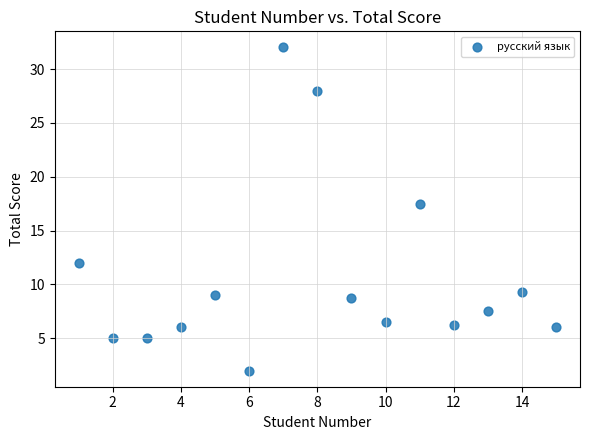

What Y value in the scatter plot is closest to 17?

17.5